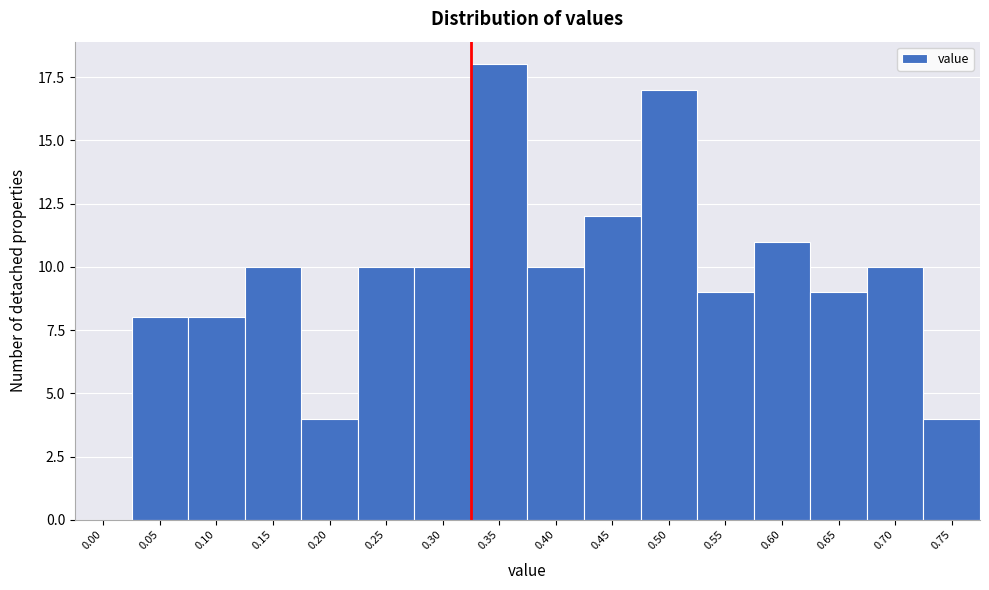

Reading left to right, what are all the values shown in this chart?

0.00=0	0.05=8	0.10=8	0.15=10	0.20=4	0.25=10	0.30=10	0.35=18	0.40=10	0.45=12	0.50=17	0.55=9	0.60=11	0.65=9	0.70=10	0.75=4